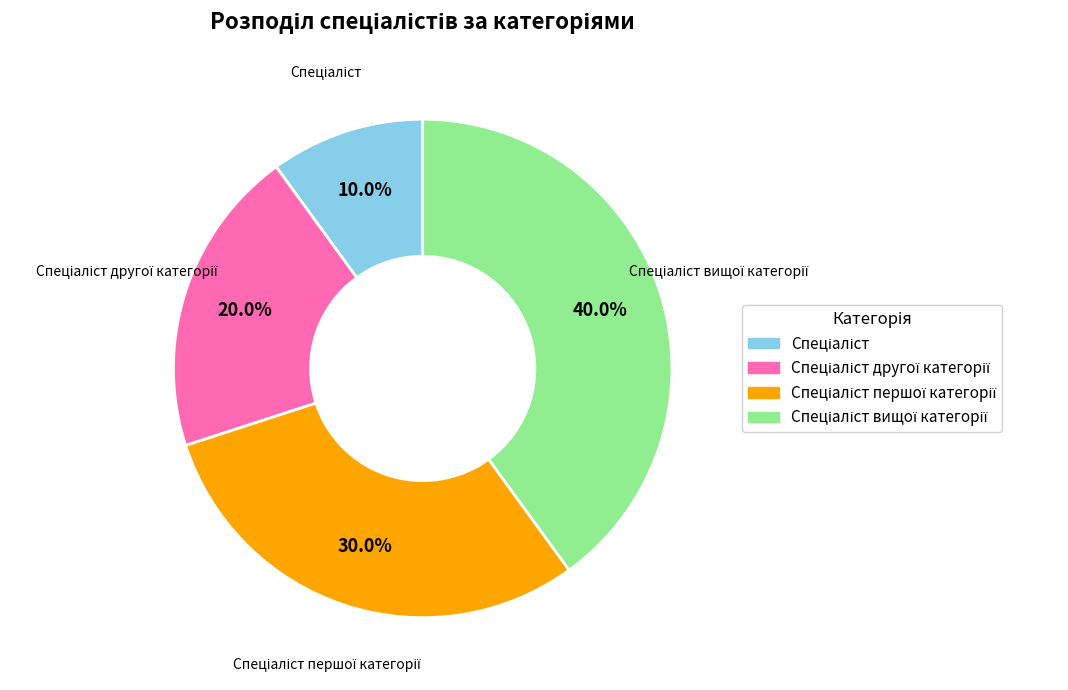

Count the number of slices in the pie.

4